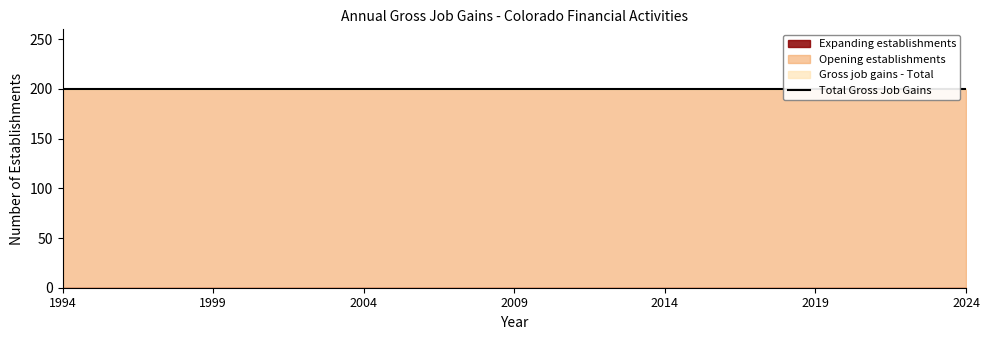

True or false: Opening establishments and Expanding establishments cross at least once.

False